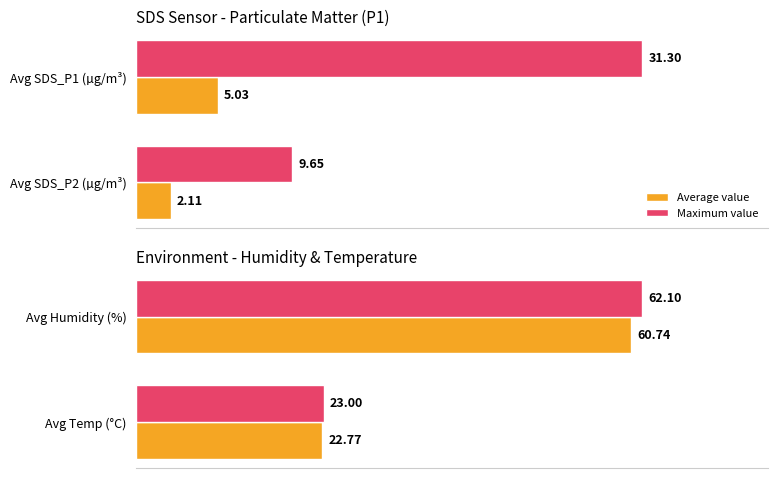

How many values in the Average value series exceed 60?

1